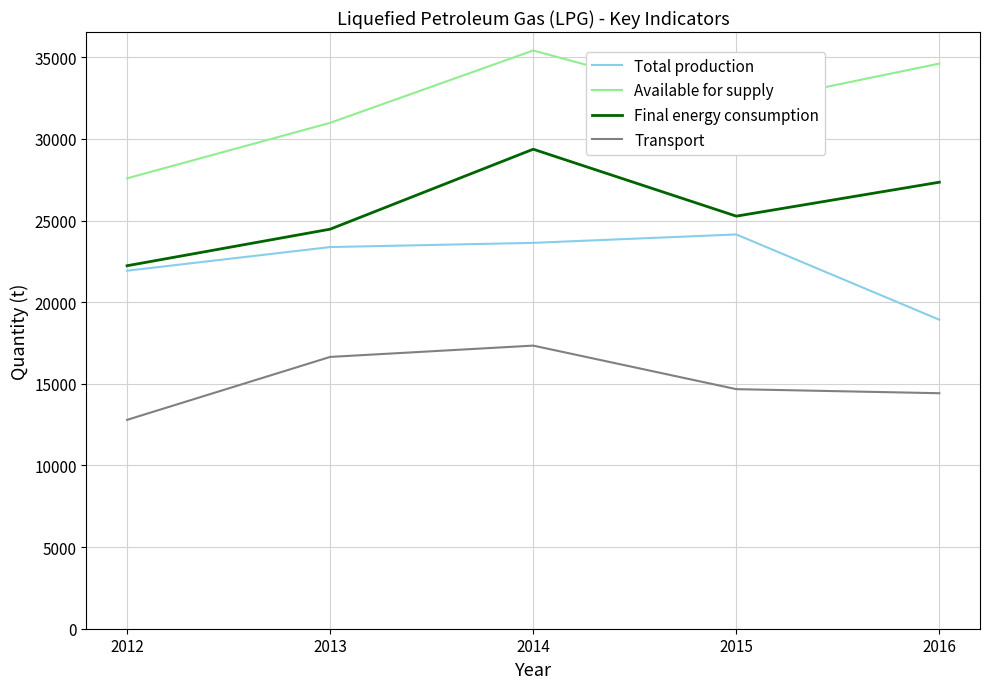

What is the minimum value shown in the chart?

12794